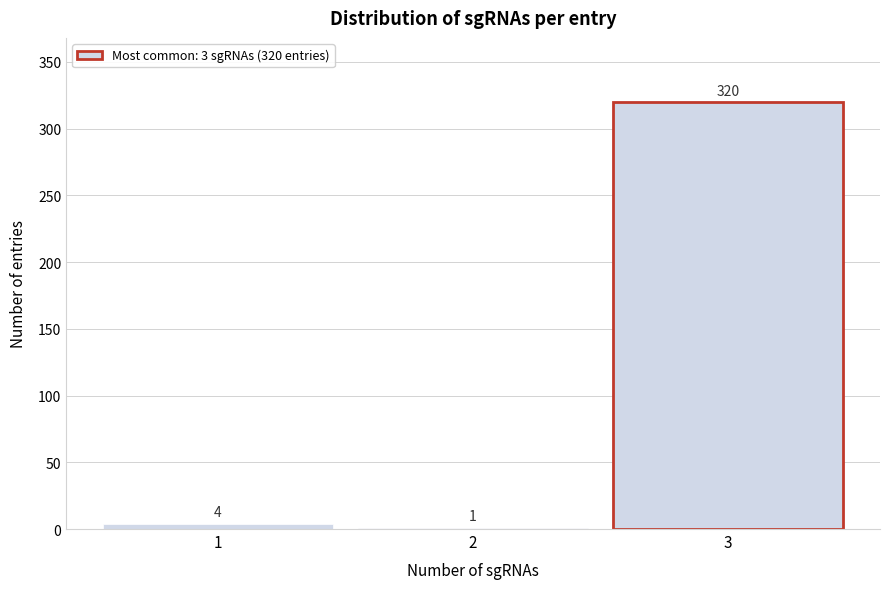

Reading left to right, list all the values displayed in this chart.

1=4	2=1	3=320